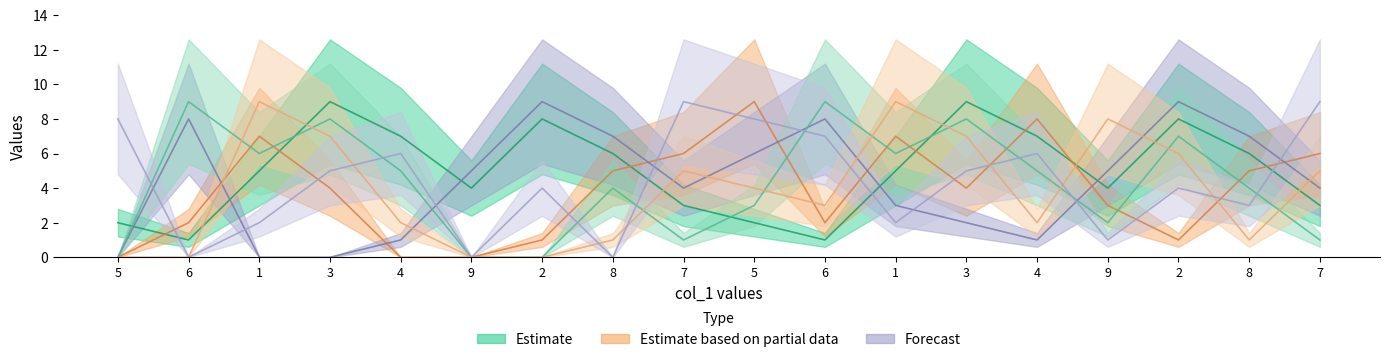

How many intersections are there between col_5 and col_7?

5